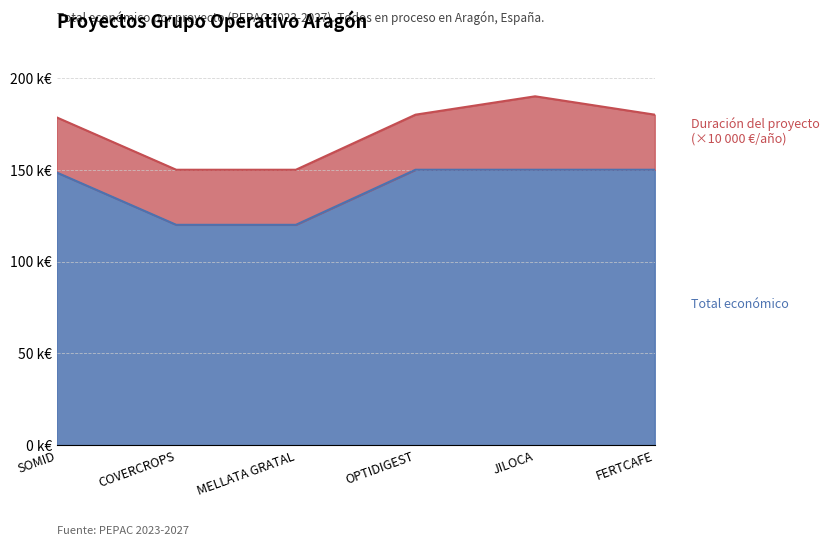

Which has a higher value, OPTIDIGEST or COVERCROPS?

OPTIDIGEST